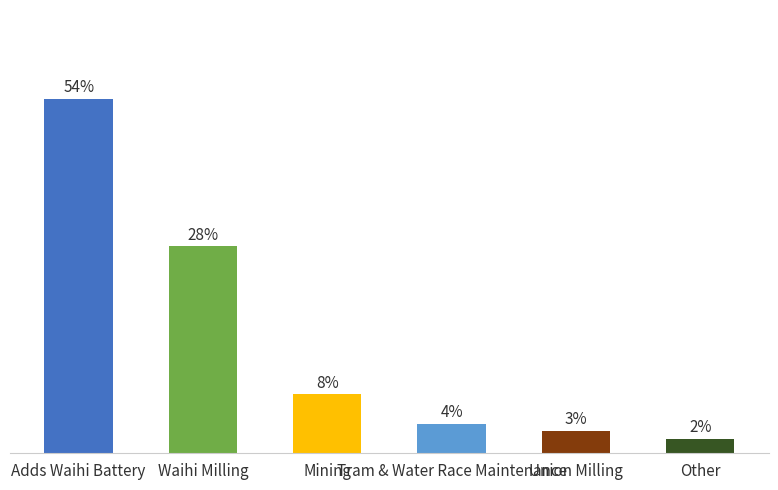

The value at Tram & Water Race Maintenance is 0.1. True or false?

False